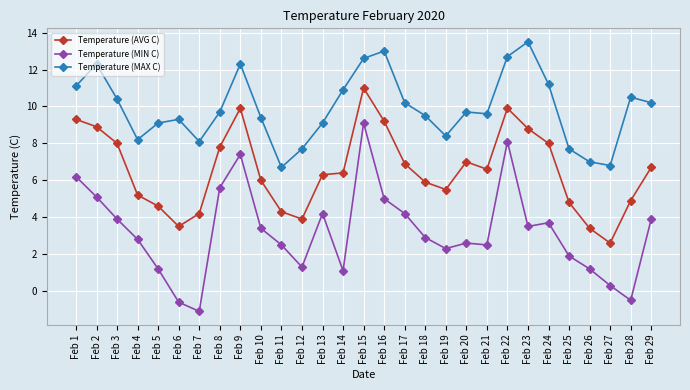

In Temperature (AVG C), how many points are higher than both neighbors (excluding endpoints)?

4